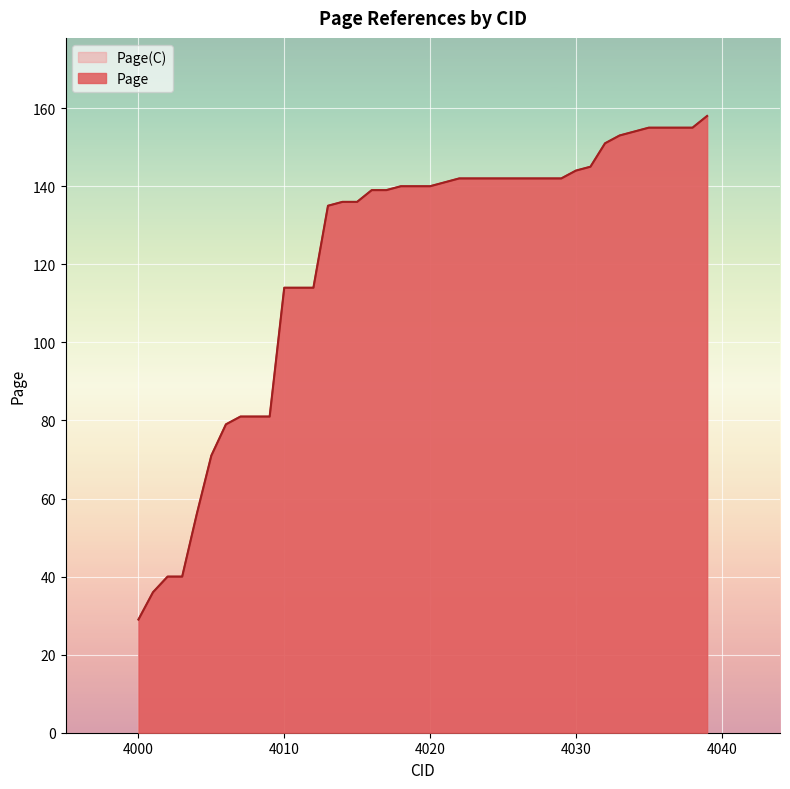

Where is Page(C) nearest to the value 93?

4007